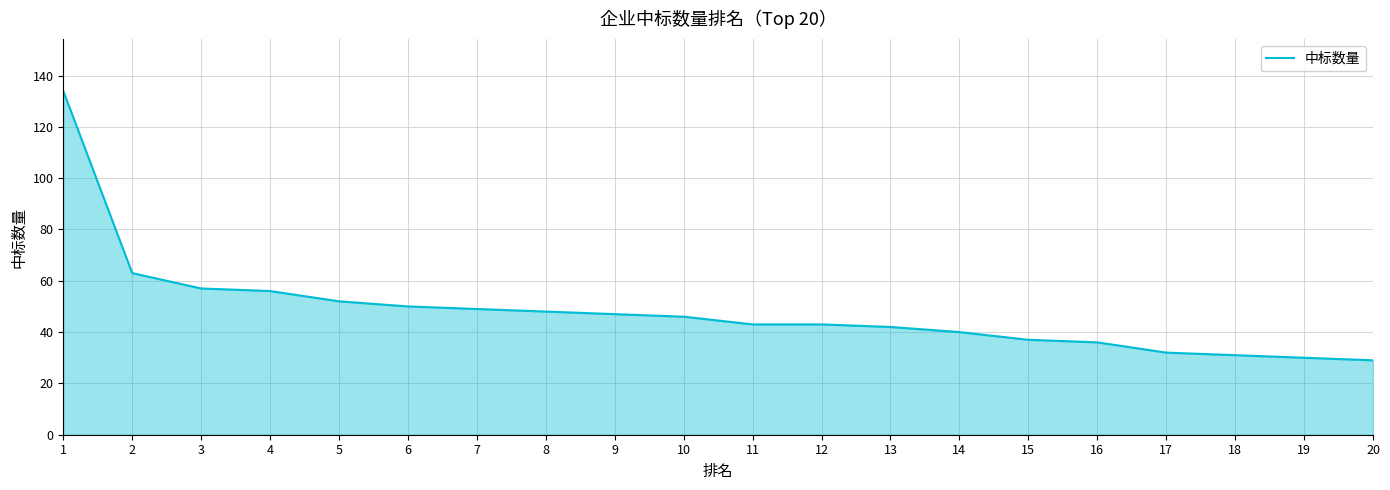

What is the smallest value displayed?

29